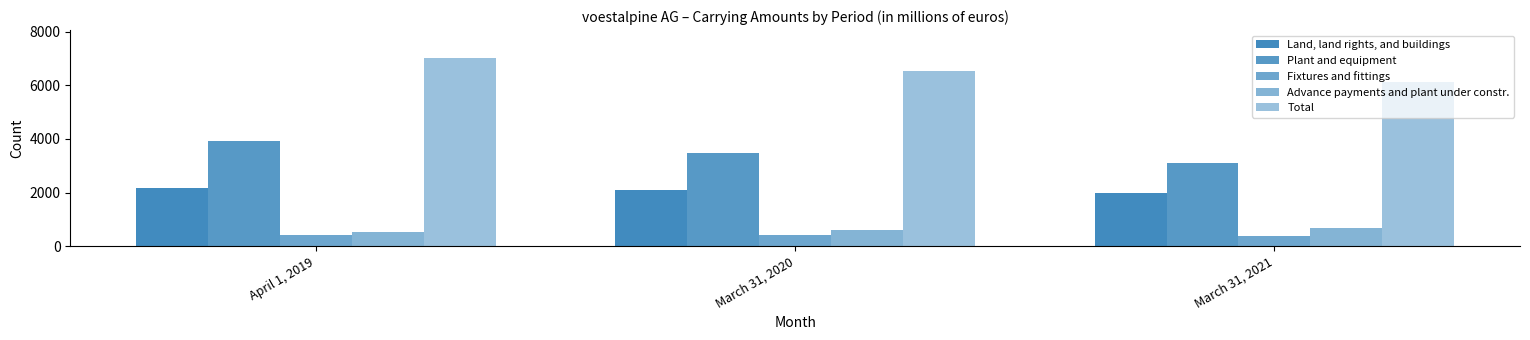

What is the value of the Fixtures and fittings bar at the 2nd from the left?

404.3